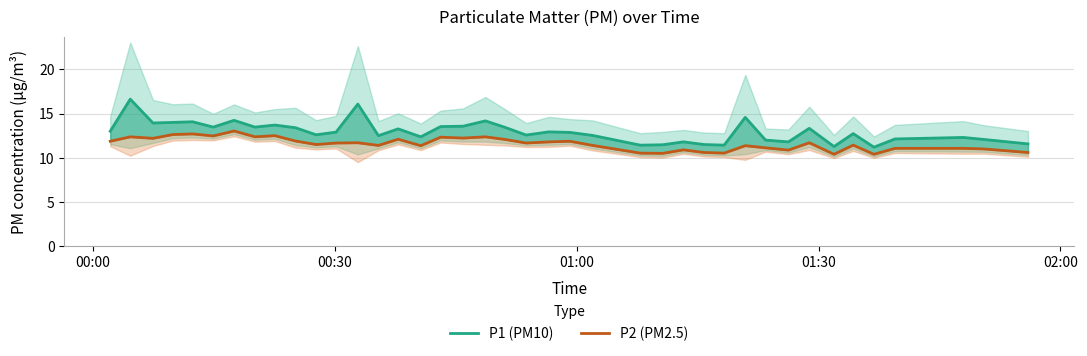

True or false: P1 (PM10) and P2 (PM2.5) cross at least once.

False